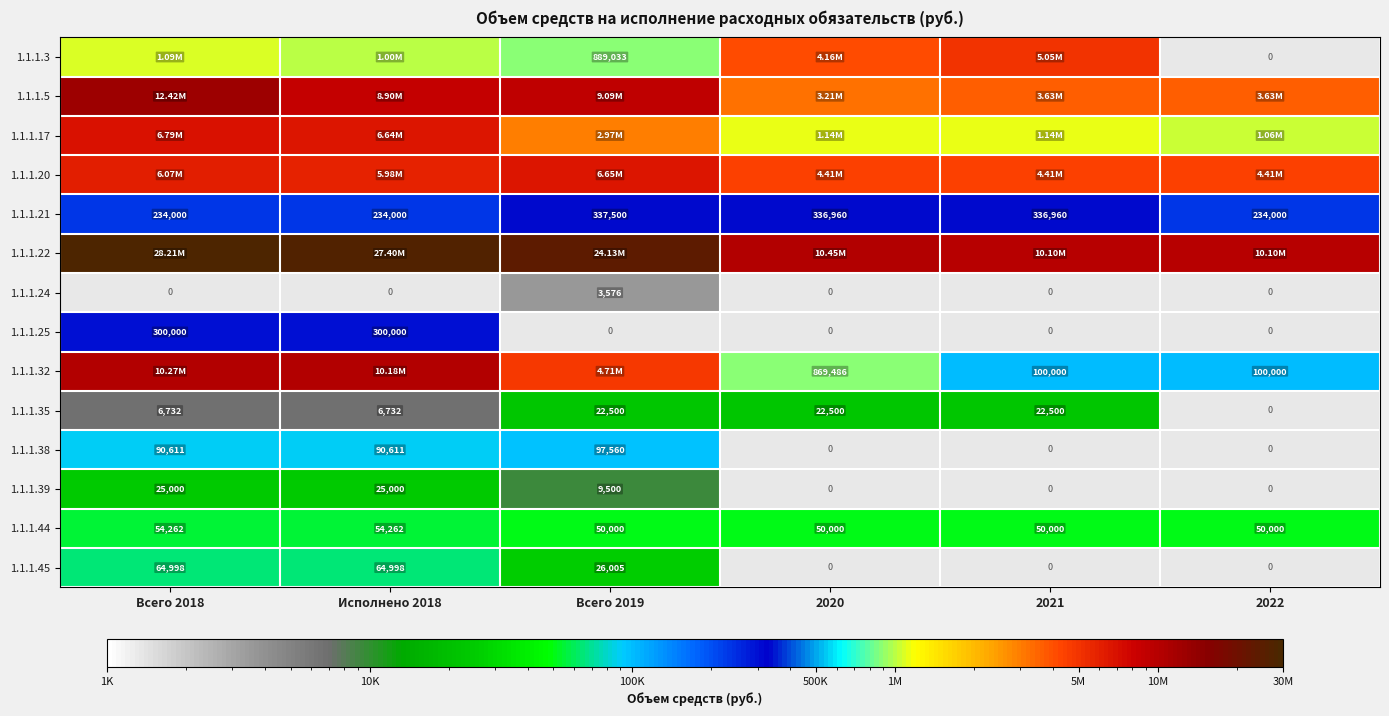

What is the difference between the highest and lowest values at Всего 2018?

28201309.8